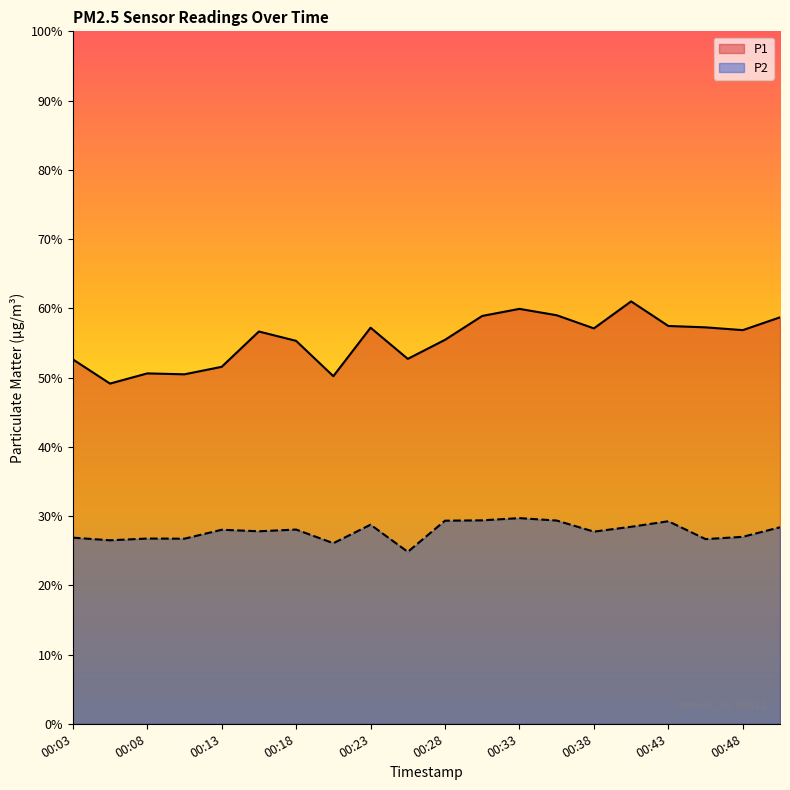

How many values in the P2 series are below 28?

10